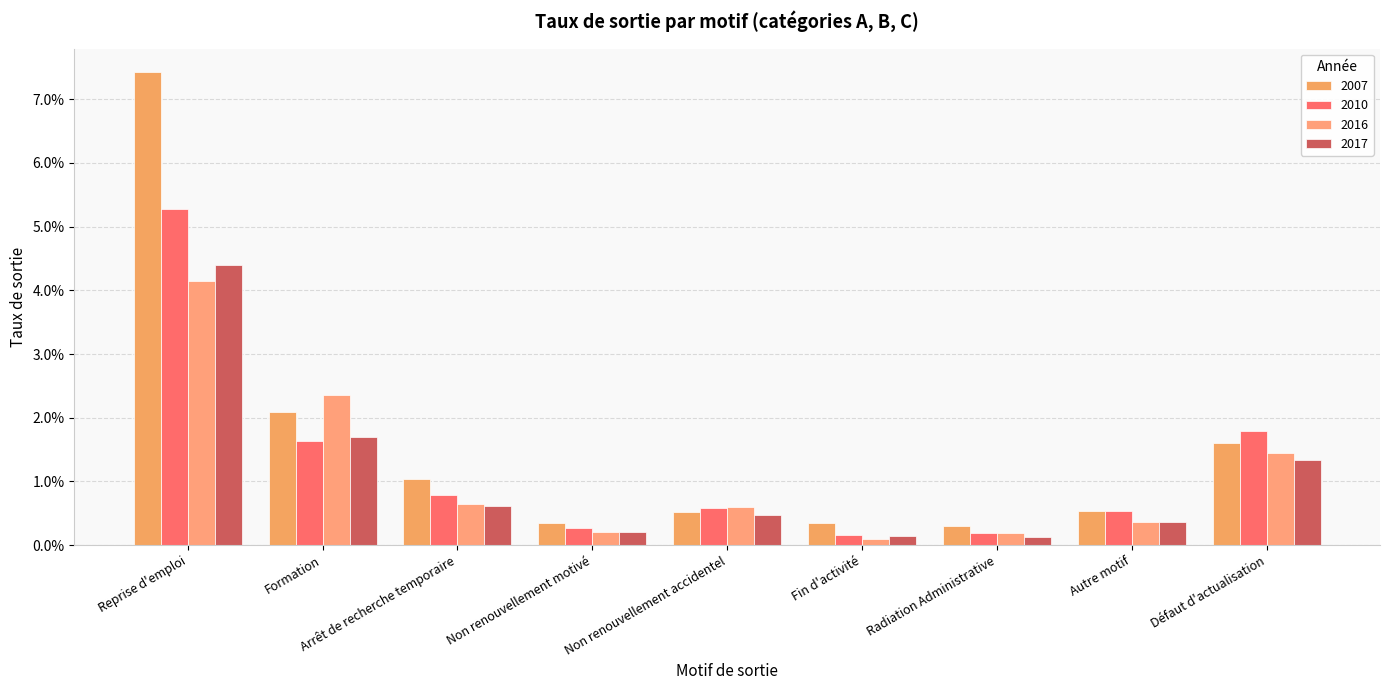

The value of 2016 at Défaut d'actualisation is 0.0. True or false?

False